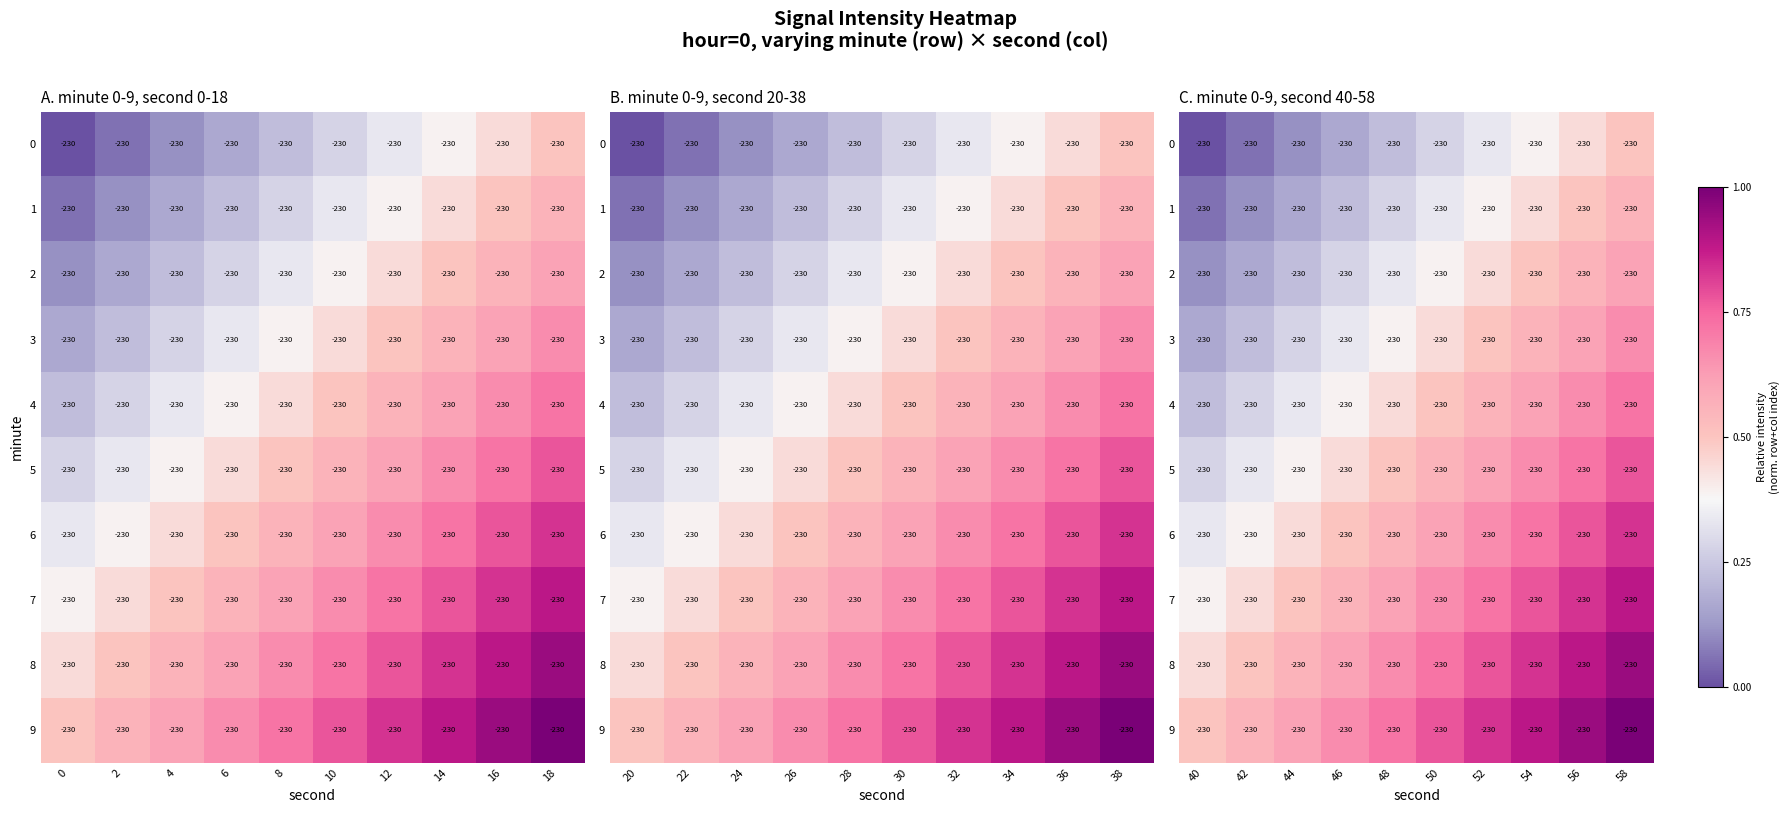

Which series has the largest total across all categories?

9